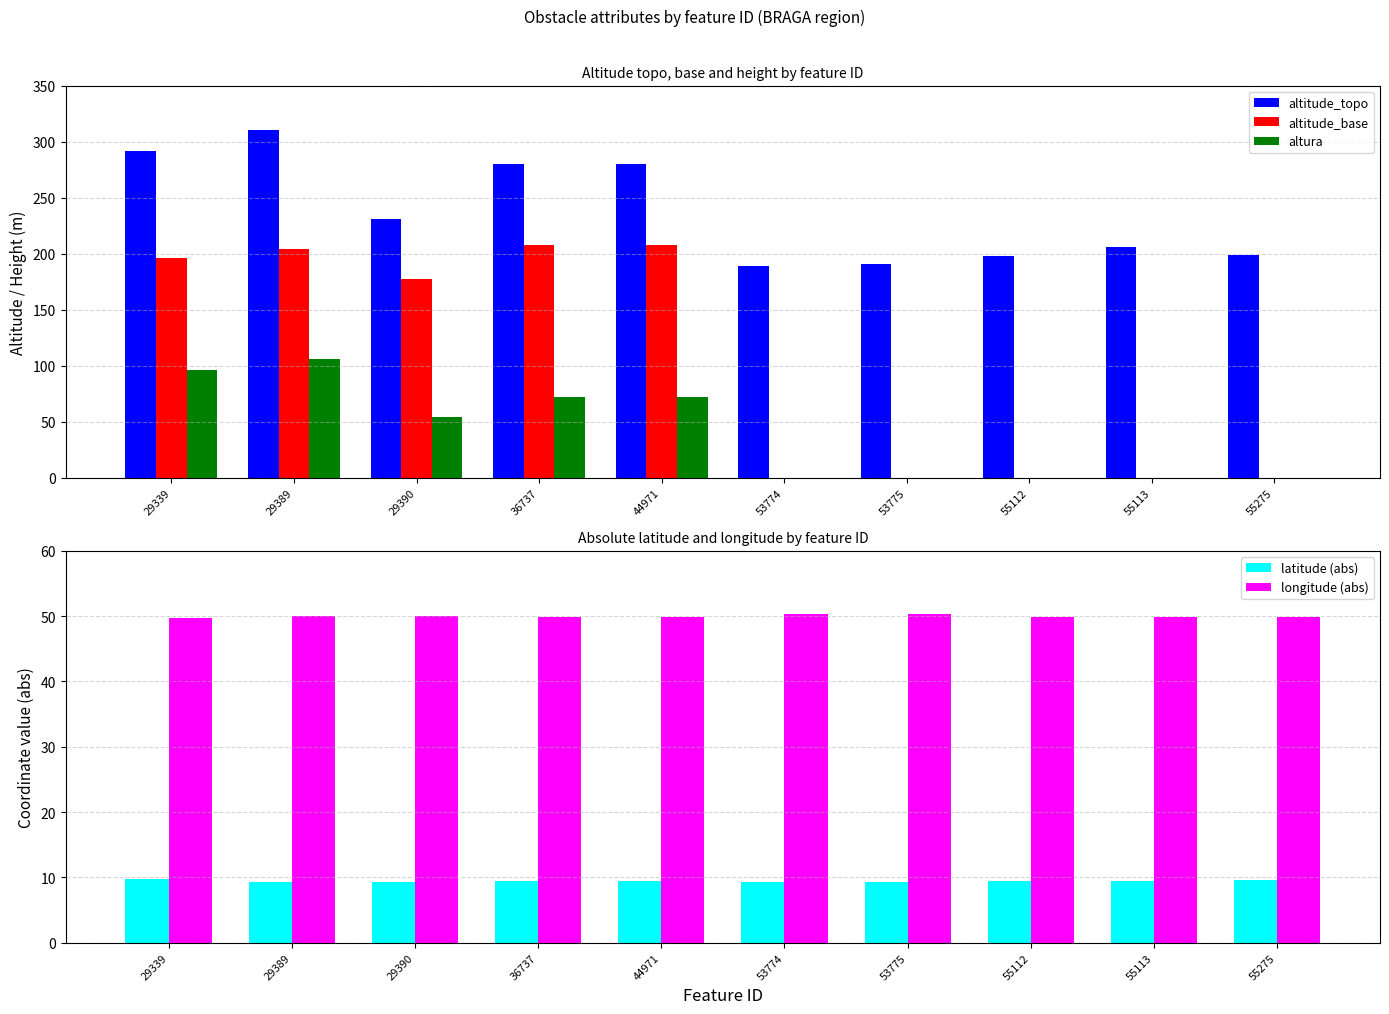

True or false: altitude_topo has a value of 191.0 at 53775.

True